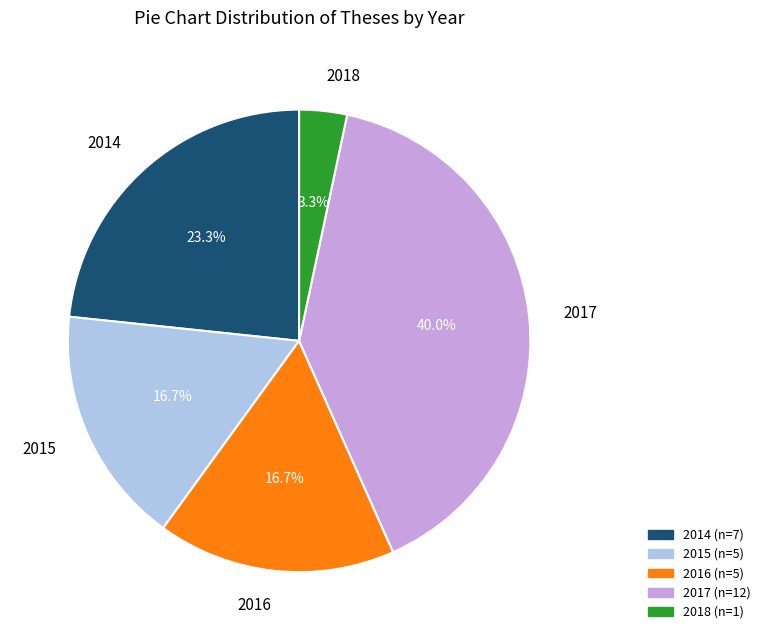

What percentage is the 2018 slice, to the nearest percent?

3%